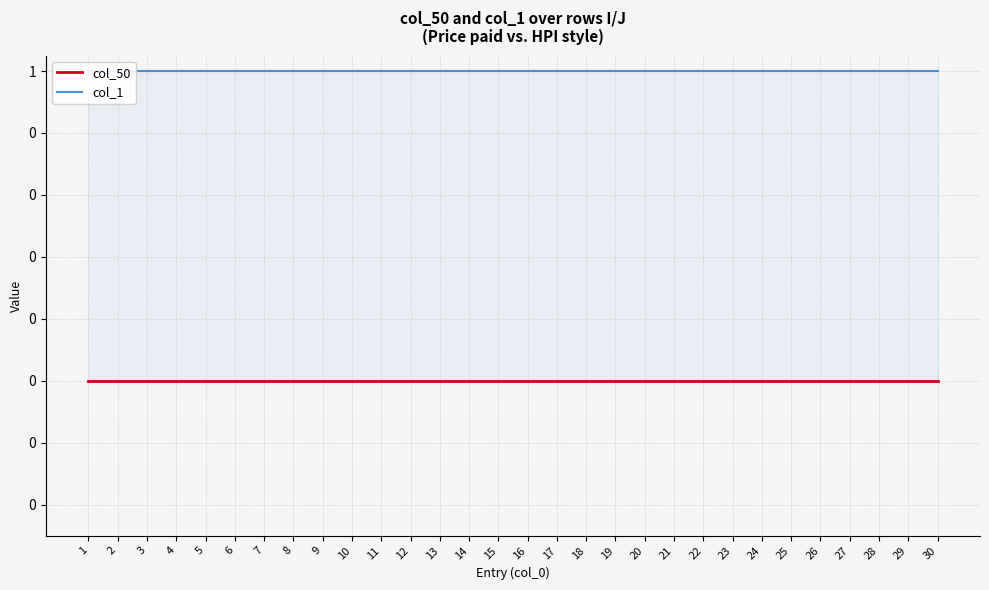

Reading left to right, transcribe all the data shown in this chart.

col_50: 0	0	0	0	0	0	0	0	0	0	0	0	0	0	0	0	0	0	0	0	0	0	0	0	0	0	0	0	0	0
col_1: 1	1	1	1	1	1	1	1	1	1	1	1	1	1	1	1	1	1	1	1	1	1	1	1	1	1	1	1	1	1